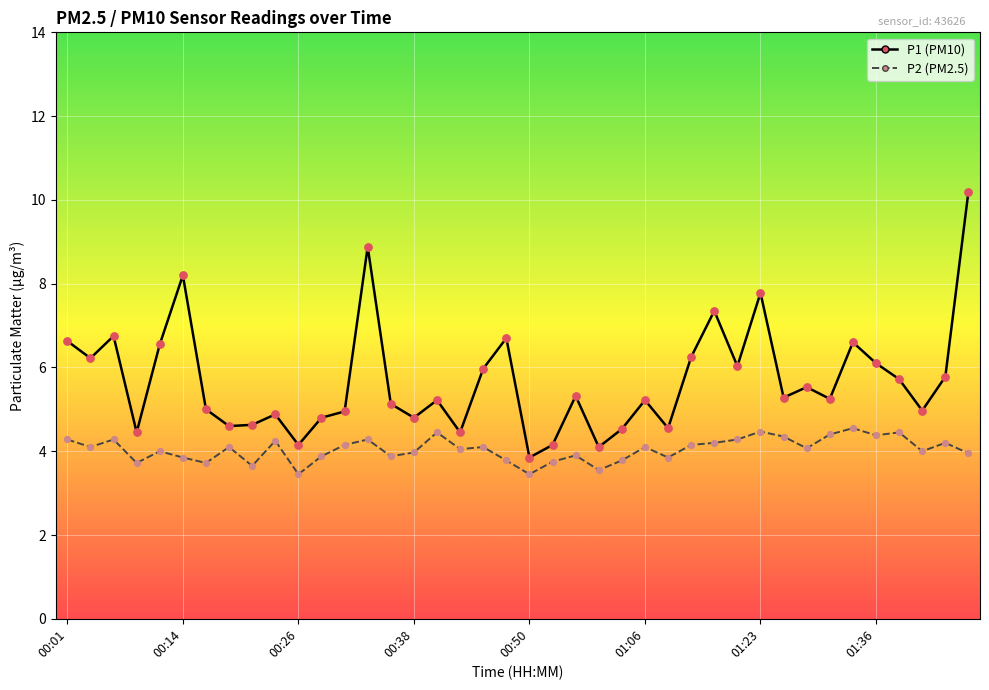

What is the greatest value displayed?

10.2